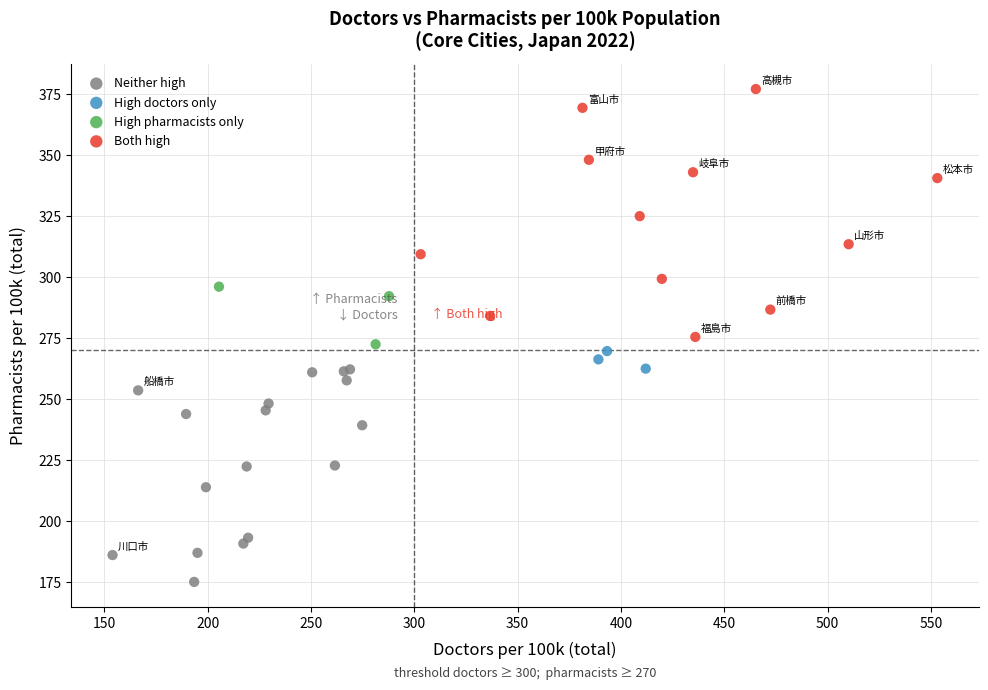

Which series contains the lowest Y value?

Neither high